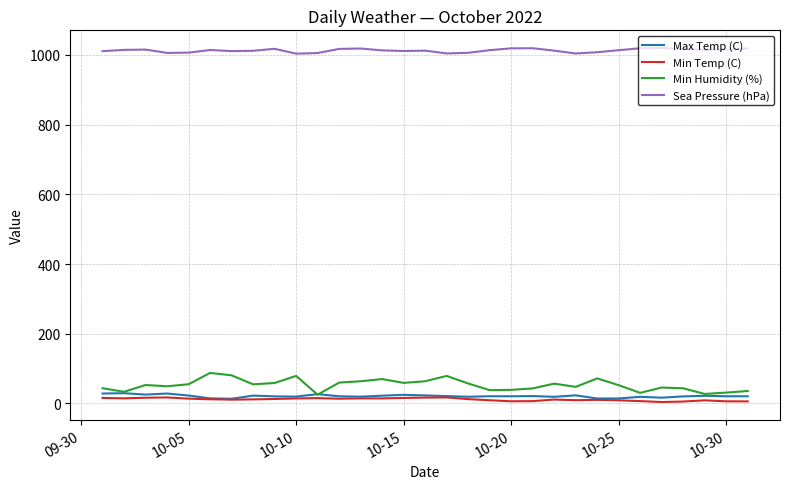

Which series has the largest range (max minus min)?

Min Humidity (%)